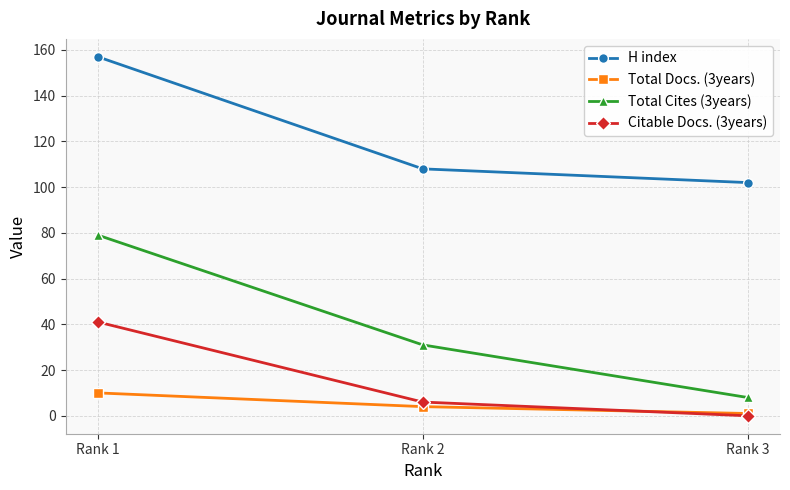

Is the value of Total Cites (3years) at Rank 3 greater than the value of Citable Docs. (3years) at Rank 2?

Yes